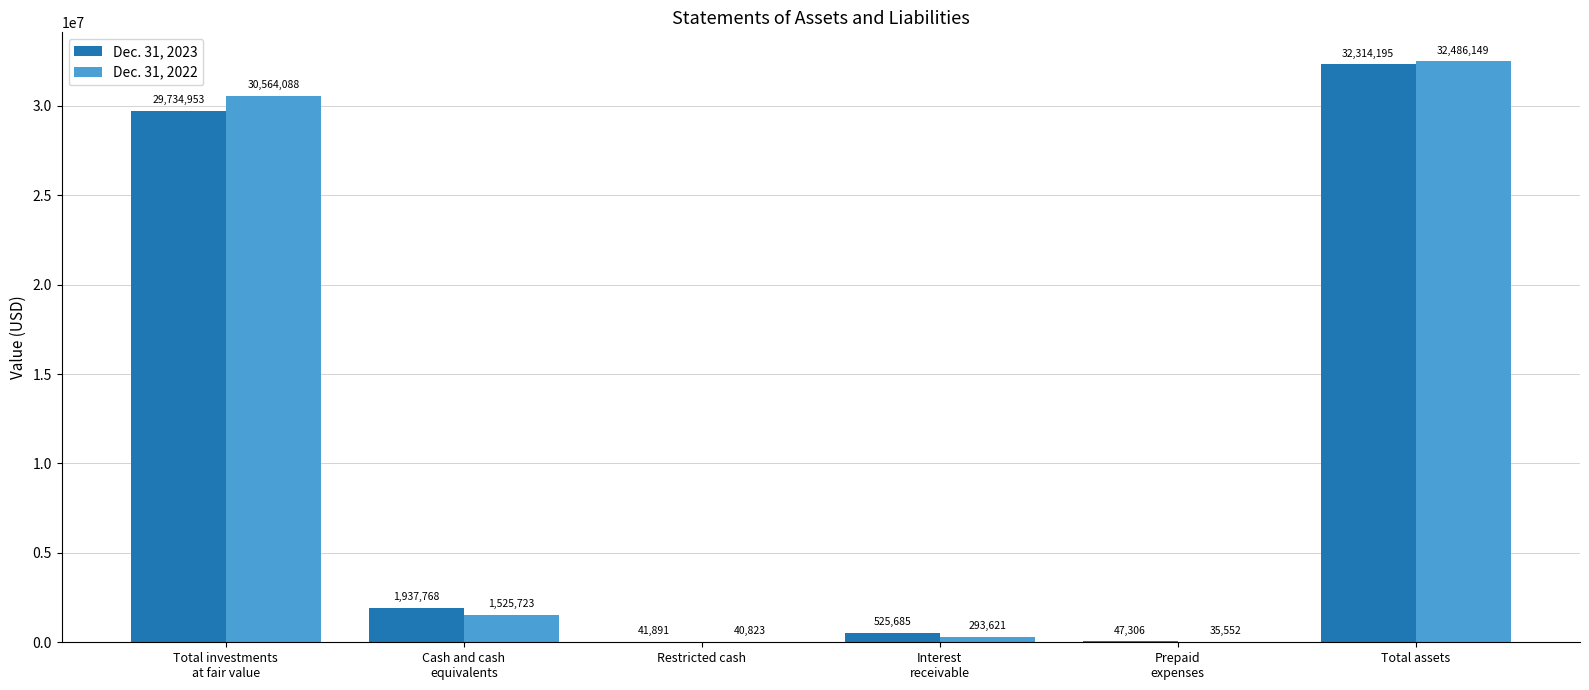

What are all the series names shown in the legend?

Dec. 31, 2023, Dec. 31, 2022